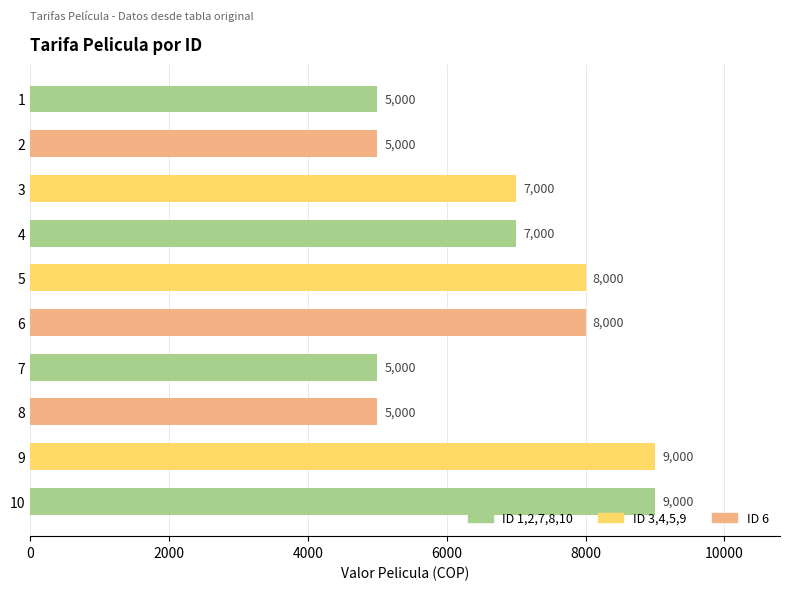

Reading top to bottom, what are all the values shown in this chart?

1=5000	2=5000	3=7000	4=7000	5=8000	6=8000	7=5000	8=5000	9=9000	10=9000